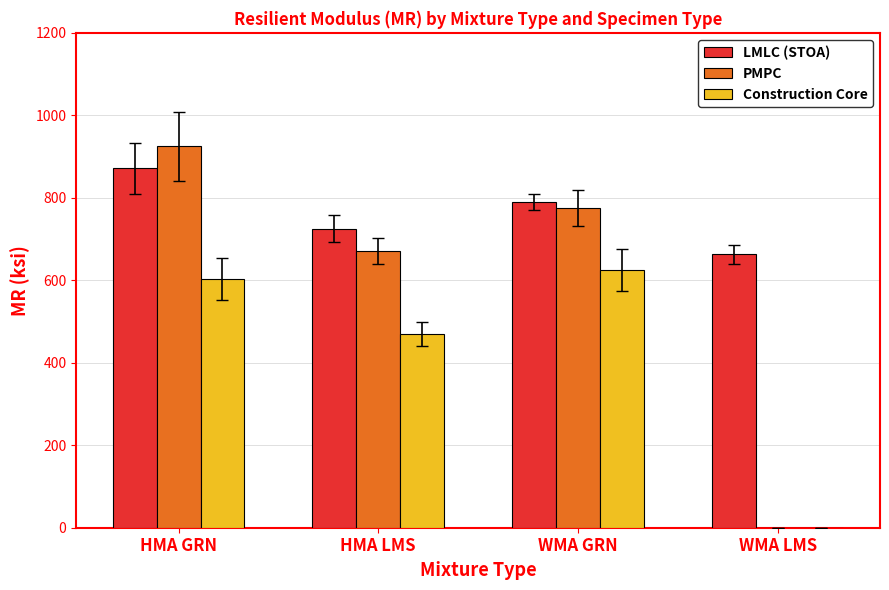

What is the approximate value of LMLC (STOA) at HMA LMS?

724.8